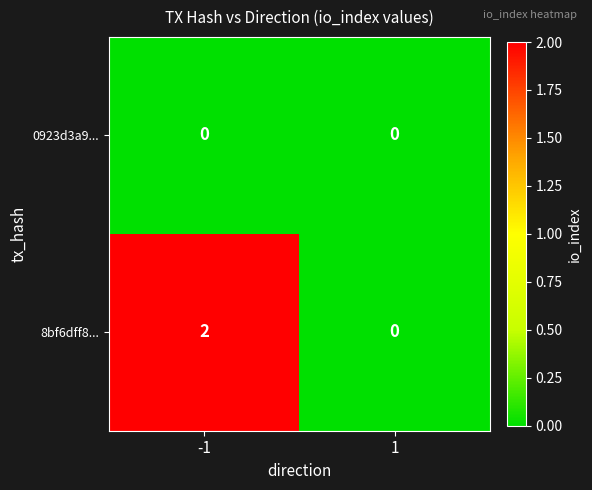

Which label corresponds to the largest value in the chart?

-1